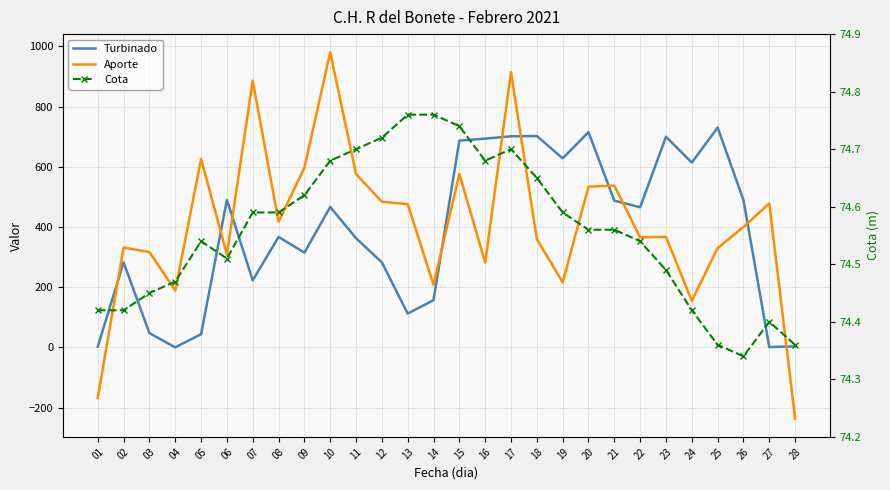

True or false: Cota has a value of 74.7 at 16.

True